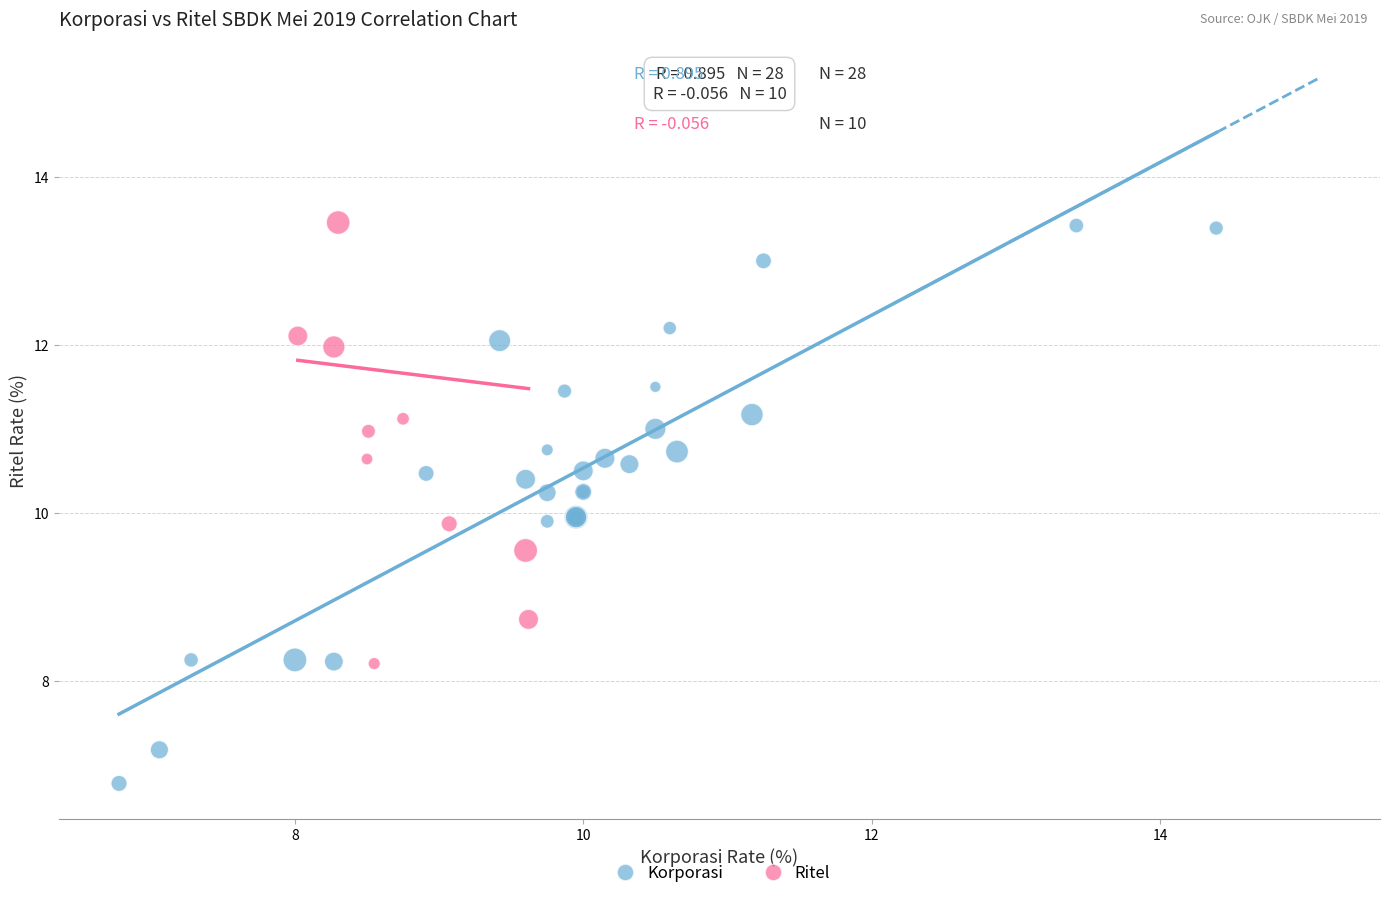

Which series reaches the minimum Y coordinate?

Korporasi